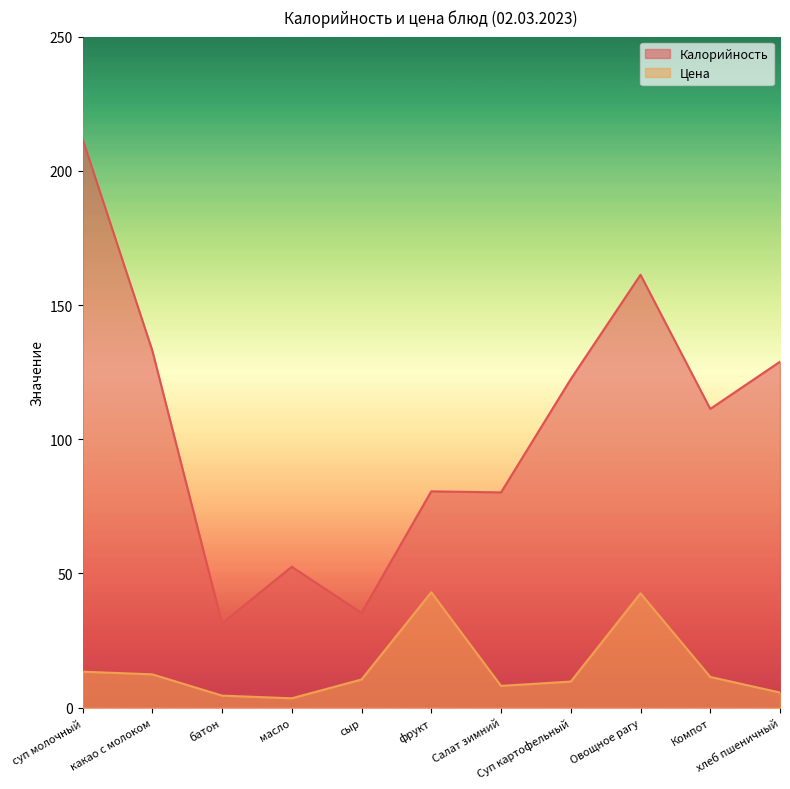

What is the sum of all Калорийность values?

1148.9